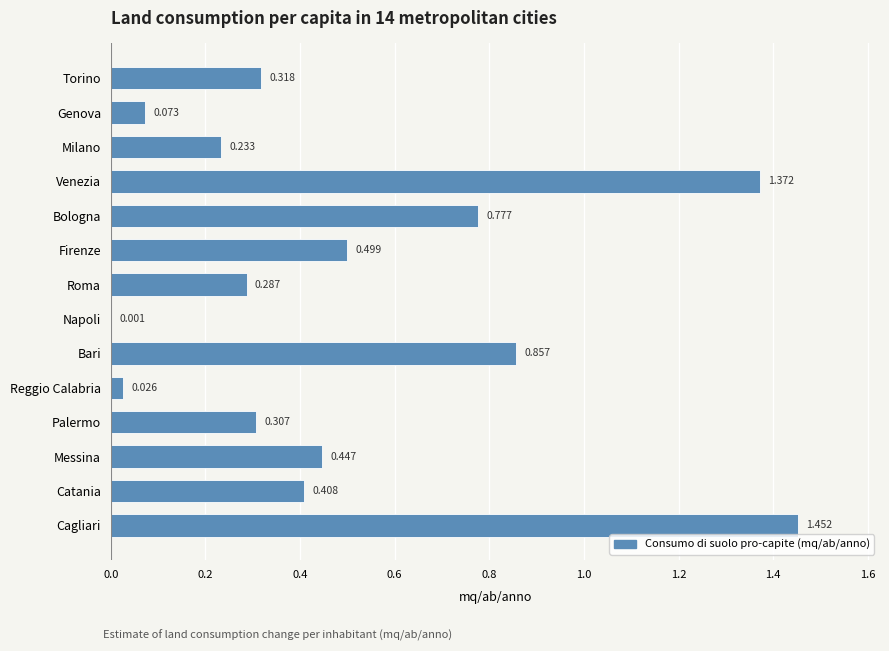

At which label is the value closest to 0?

Napoli